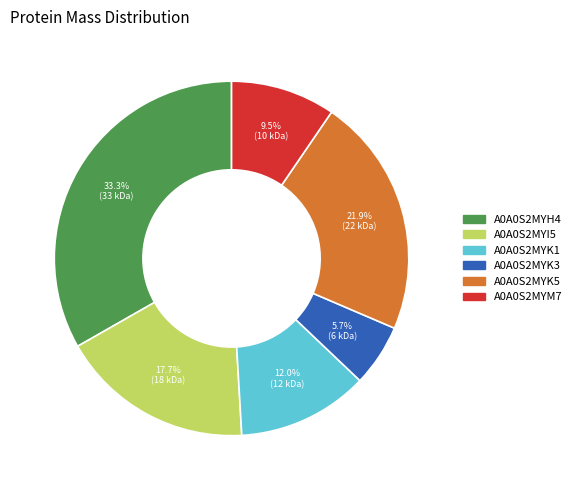

What percentage do A0A0S2MYK5 and A0A0S2MYK1 together represent?

33.9%